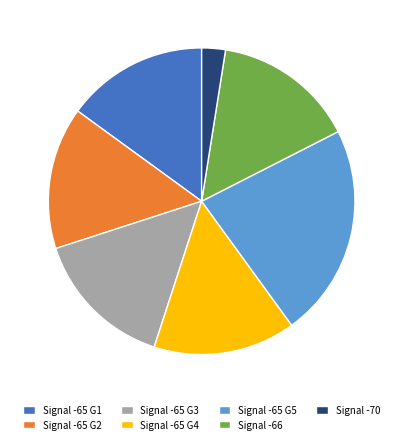

Is it true that Signal -65 G5 is 23% of the pie?

True